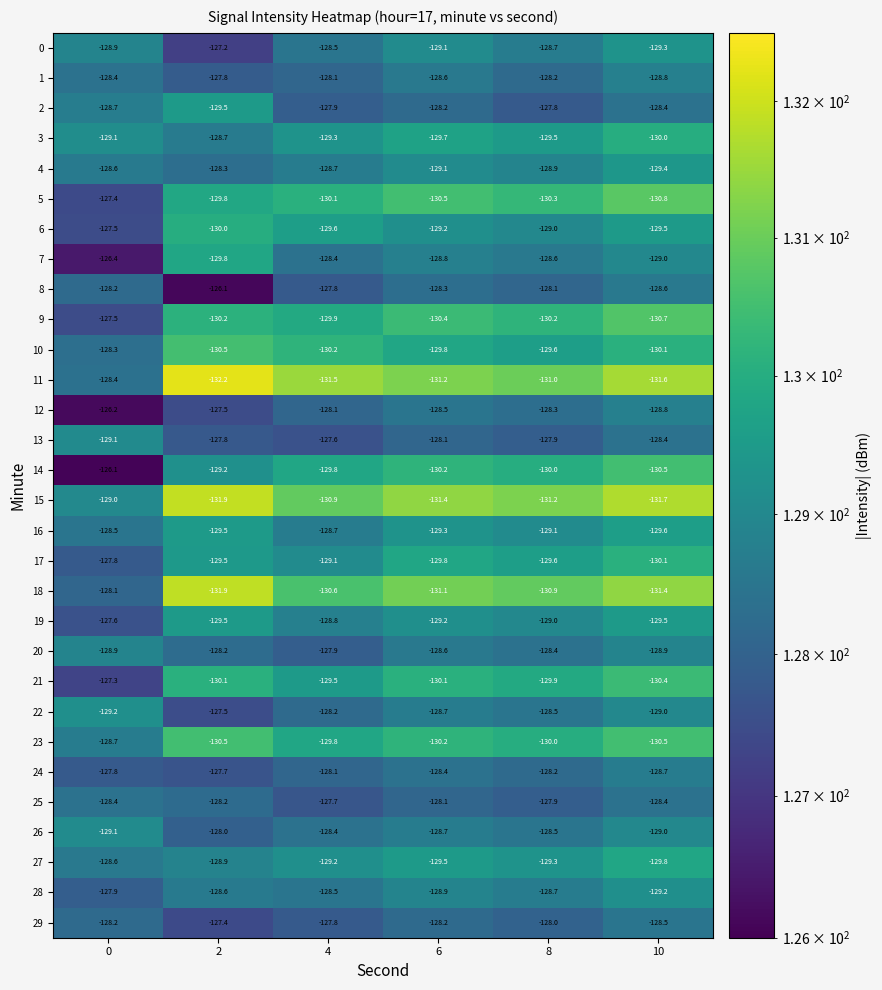

What is the sum of all 2 values?

-770.5